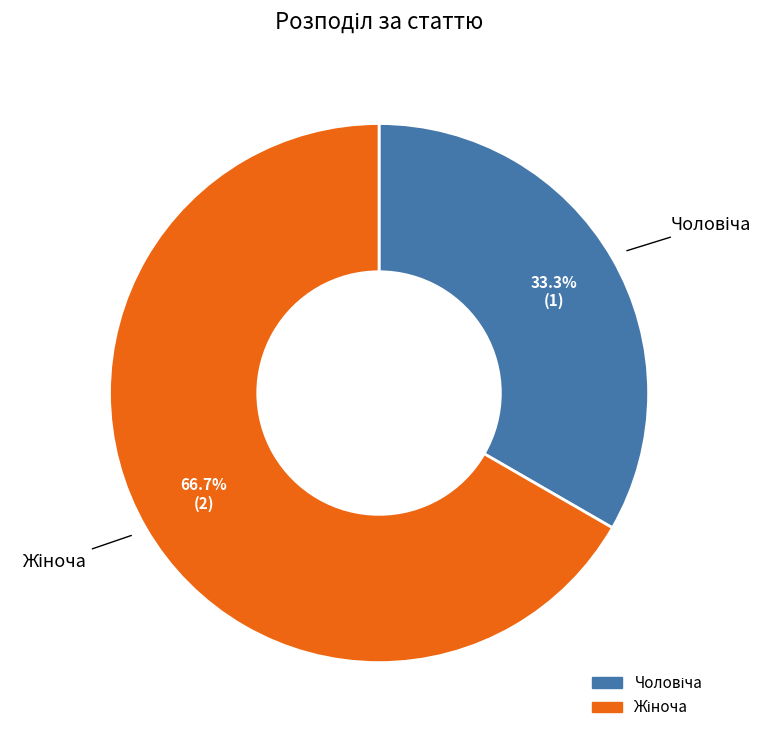

Is there any slice that represents more than half of the pie?

Yes